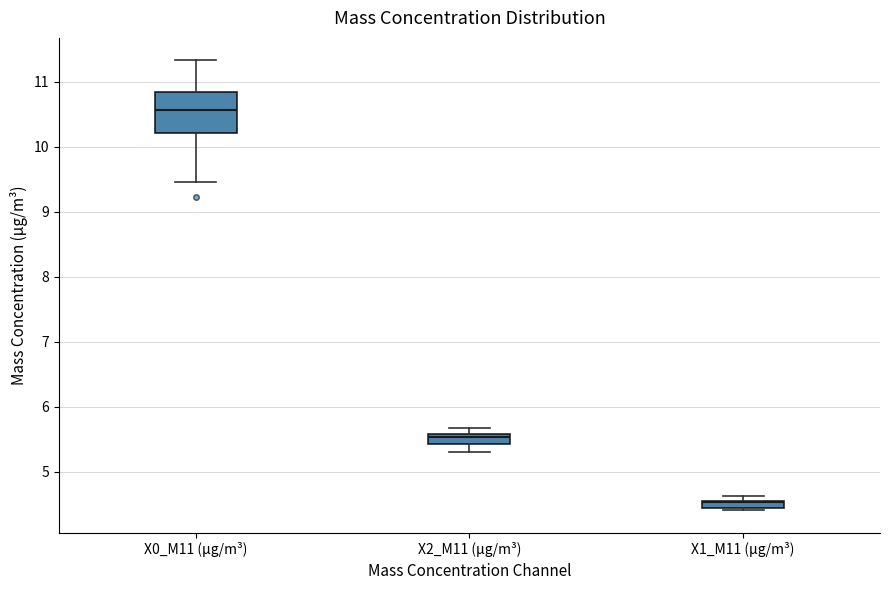

Where does the lower whisker of the box for X2_M11 (μg/m³) end on the y-axis? The values are not printed on the chart, so give them approximately, as read against the axis.

5.3